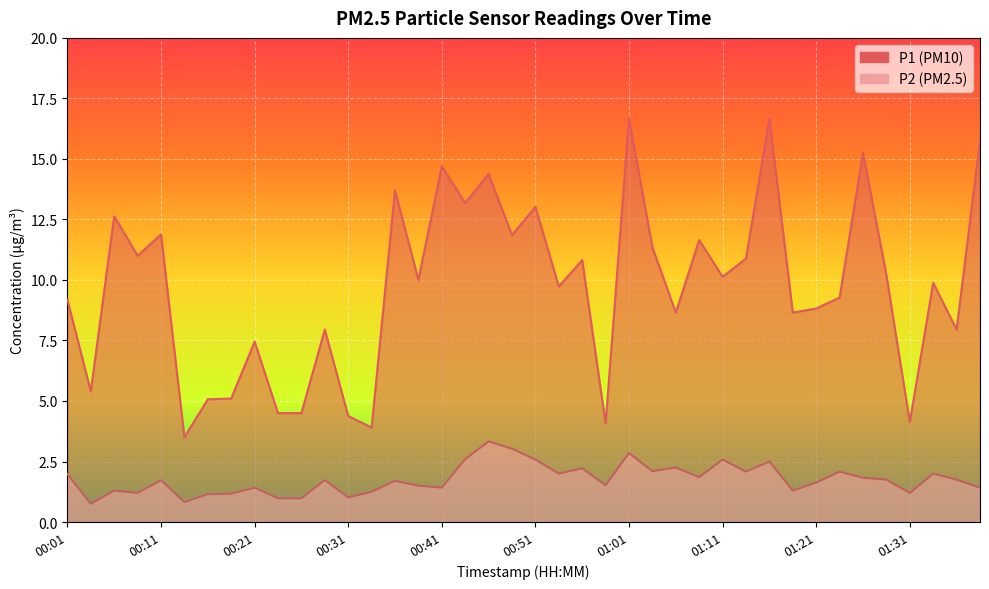

What are all the series names shown in the legend?

P1, P2